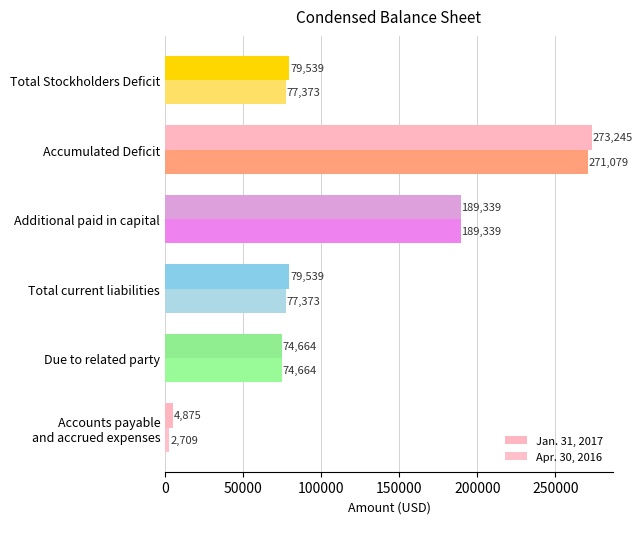

Count the number of data series in this chart.

2